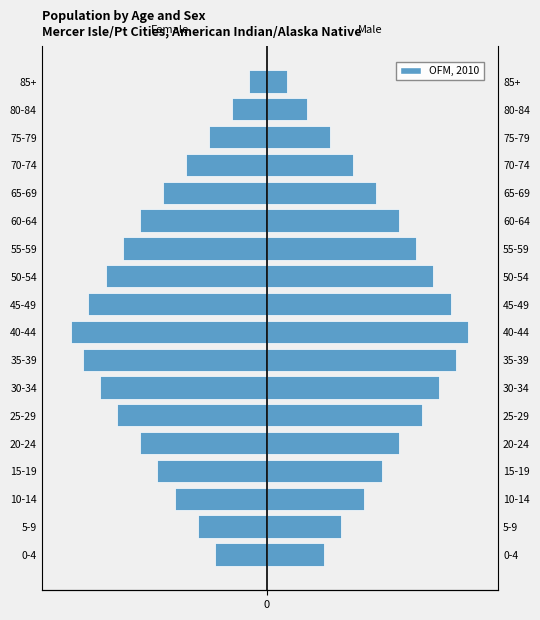

What is the difference between the second highest and minimum values in the Male series?

147